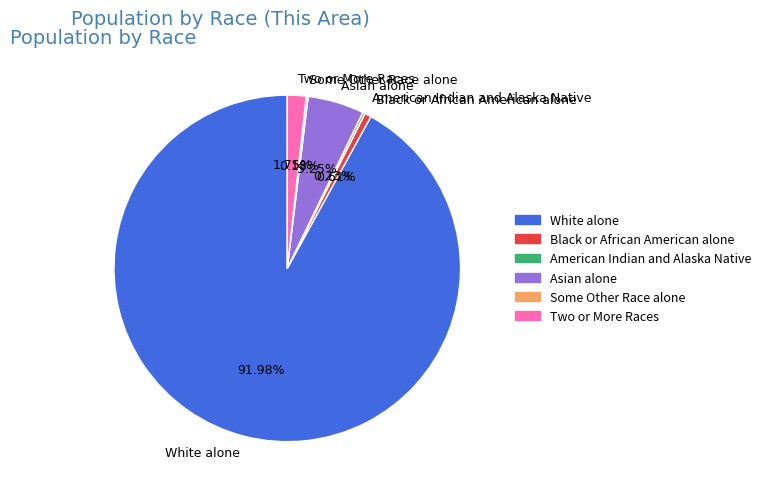

Which category has the biggest portion of the pie?

White alone